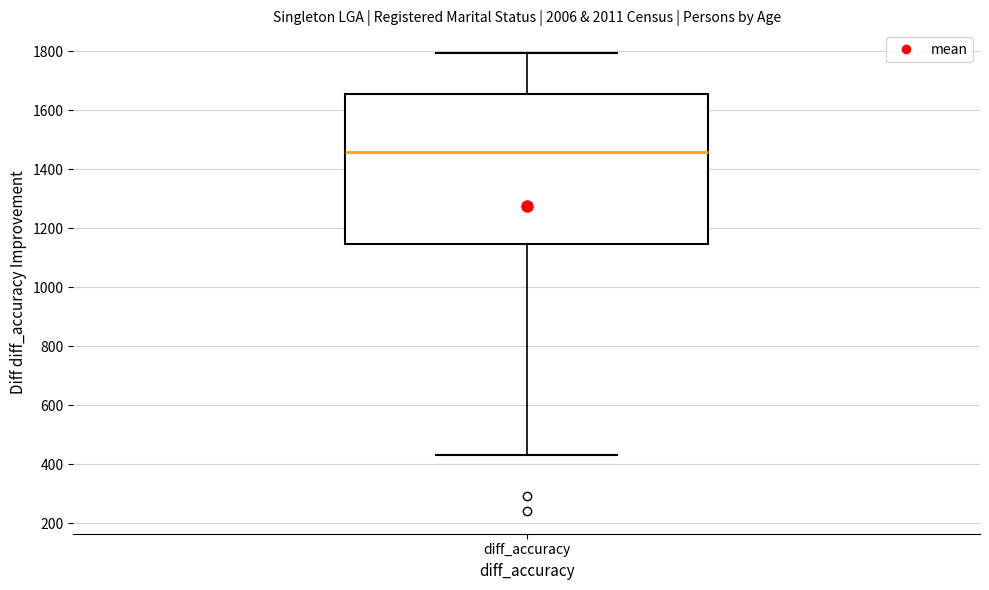

Where is the upper edge of the box for diff_accuracy on the y-axis? The values are not printed on the chart, so give them approximately, as read against the axis.

1660